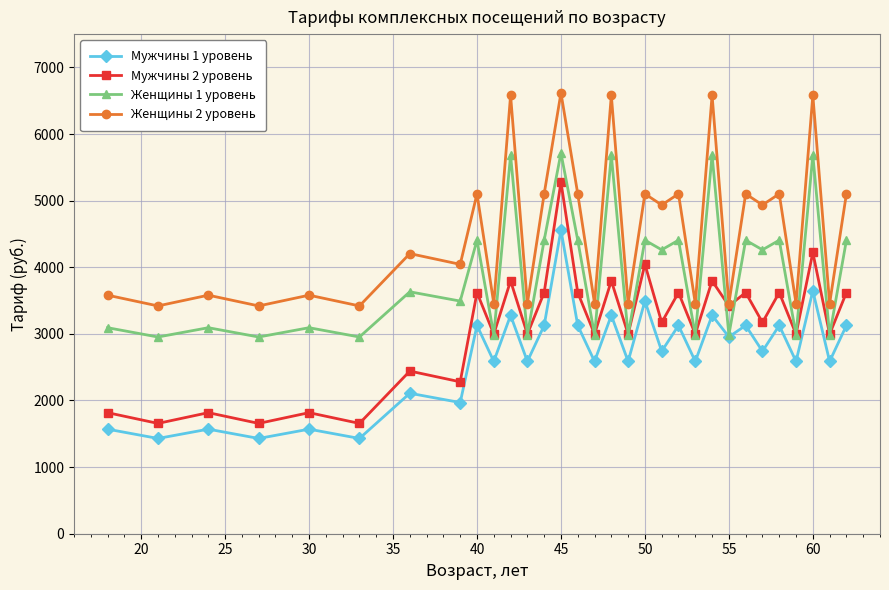

What is the value of the Женщины 2 уровень point at the 22nd from the left?

3455.8